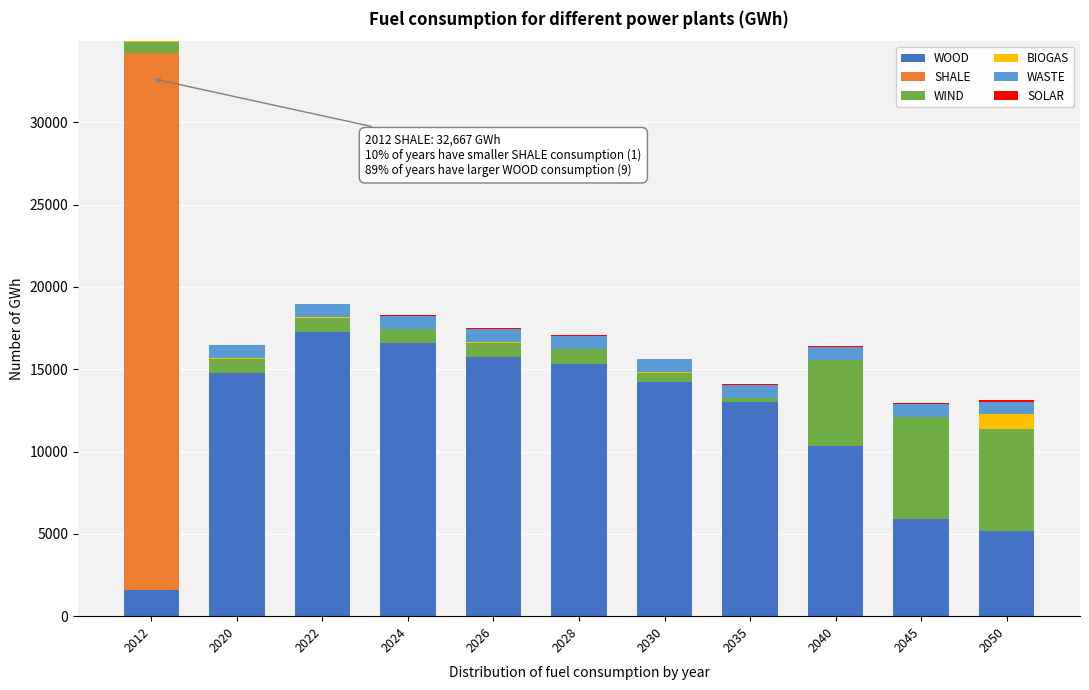

At which category is the sum across all series the highest?

2012